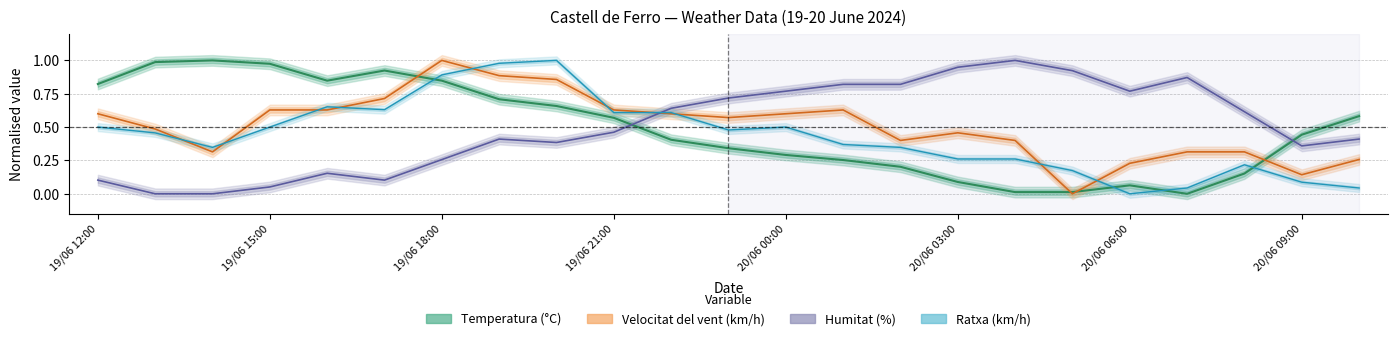

At 20/06 09:00, list the series in order from smallest to largest.

Ratxa (km/h), Velocitat del vent (km/h), Humitat (%), Temperatura (°C)